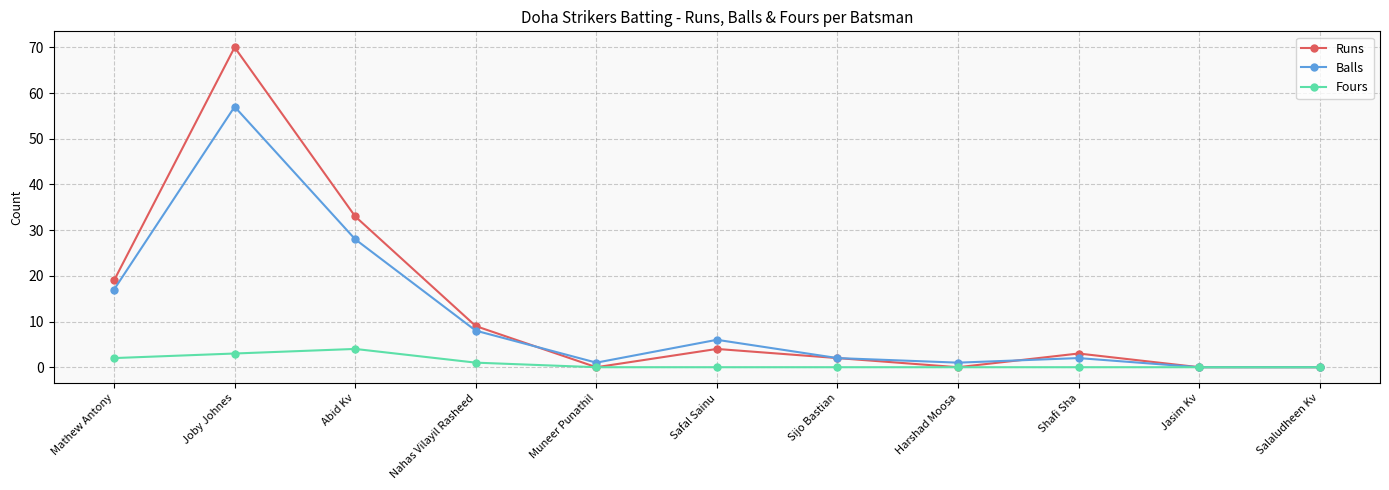

How many data points in Runs are less than 3?

5